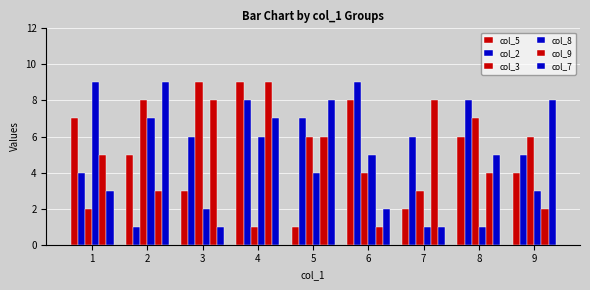

How many data points does each series have?

9